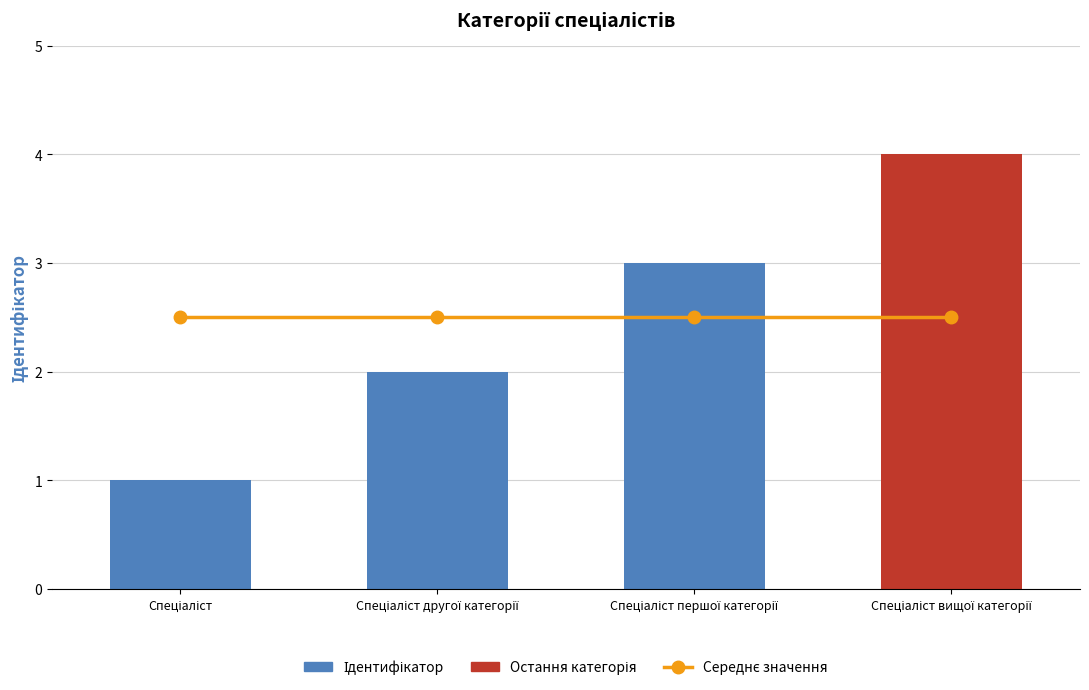

At how many categories does at least one series exceed 2?

4